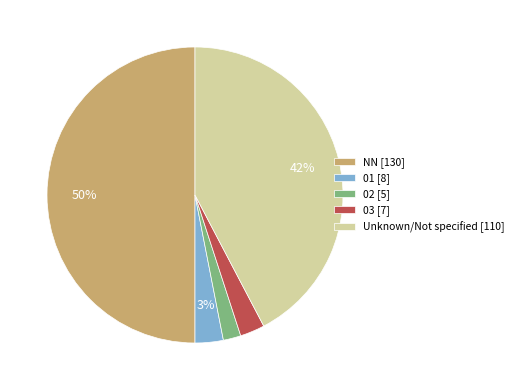

To the nearest percent, what is the difference between the NN [130] and 03 [7] slice percentages?

47%